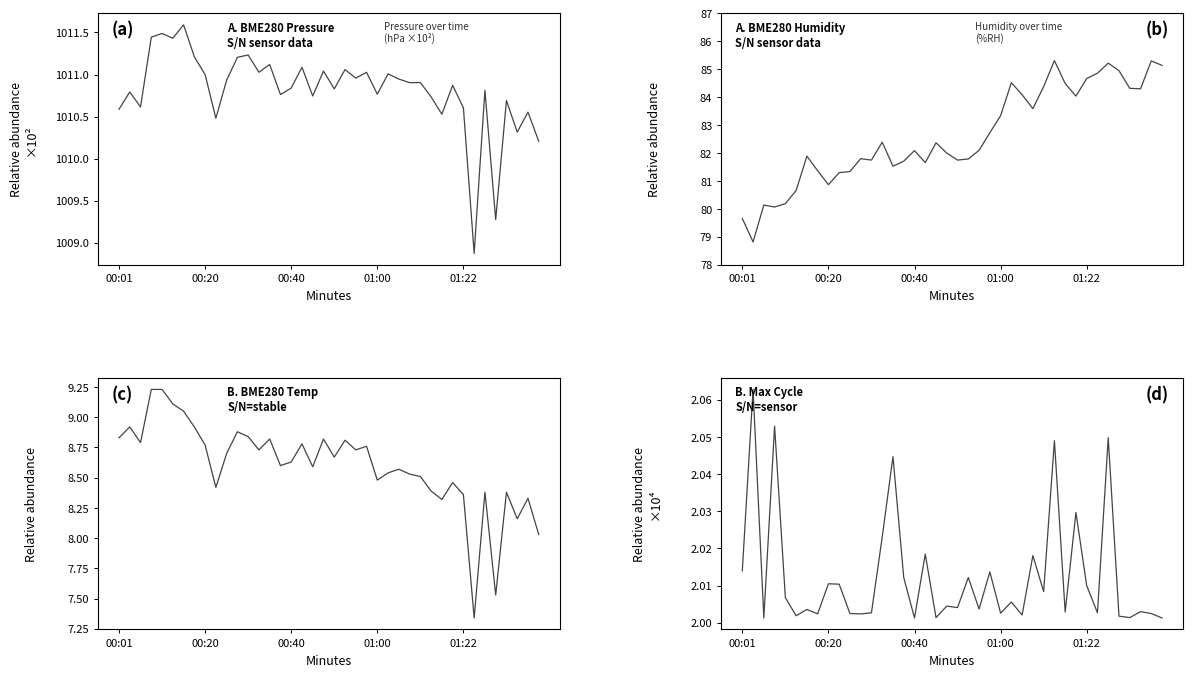

Which has a higher value, 8 or 19?

19